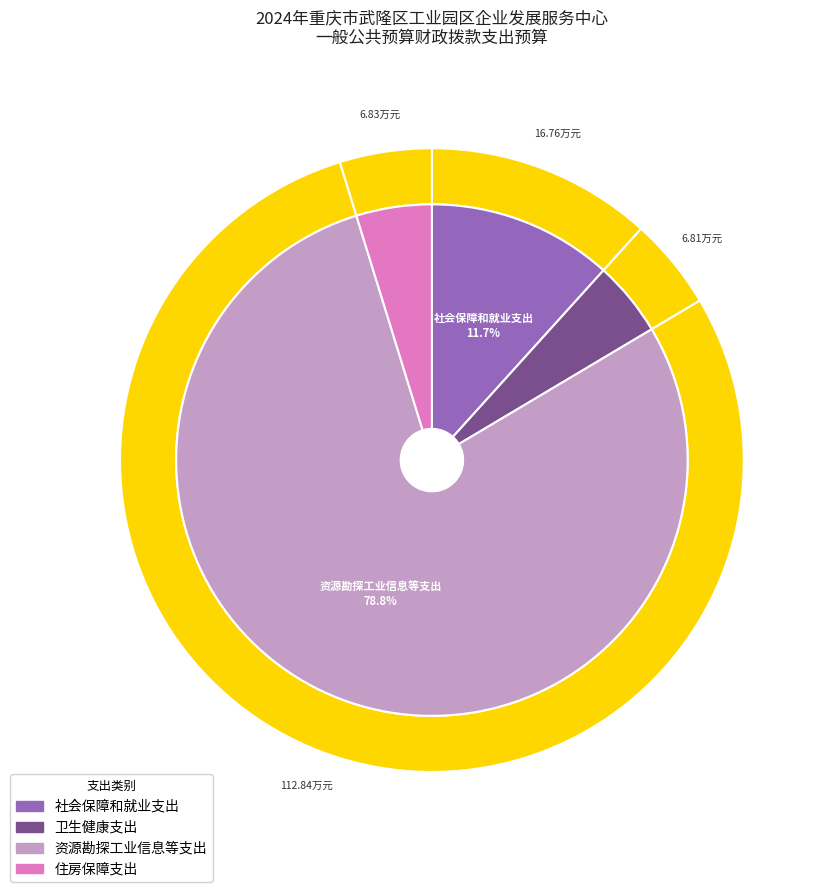

What is the ratio of the value at 住房保障支出 to the value at 资源勘探工业信息等支出?

0.1